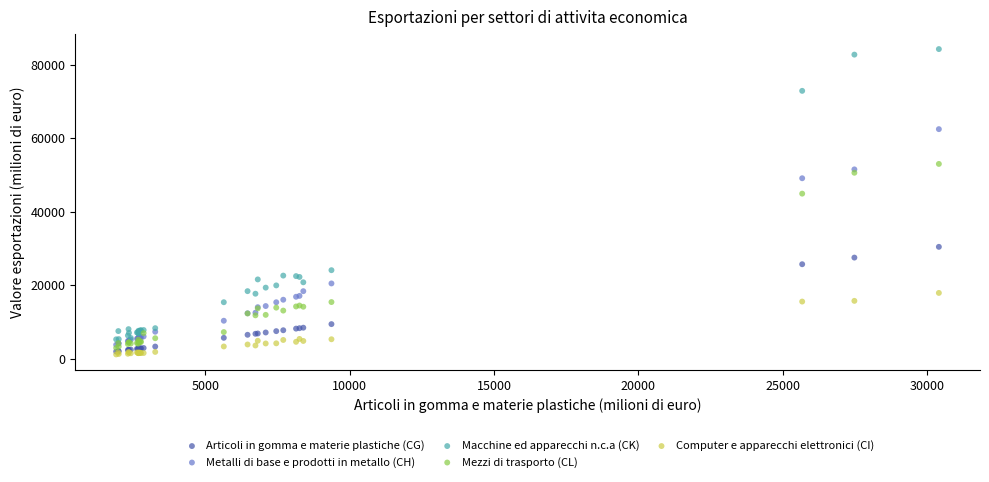

What are all the series names shown in the legend?

Articoli in gomma e materie plastiche (CG), Metalli di base e prodotti in metallo (CH), Macchine ed apparecchi n.c.a (CK), Mezzi di trasporto (CL), Computer e apparecchi elettronici (CI)